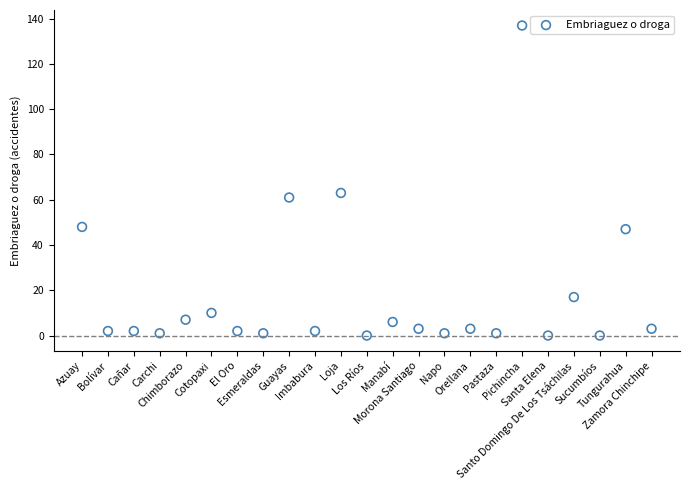

What is the range of Y values (max minus min)?

137